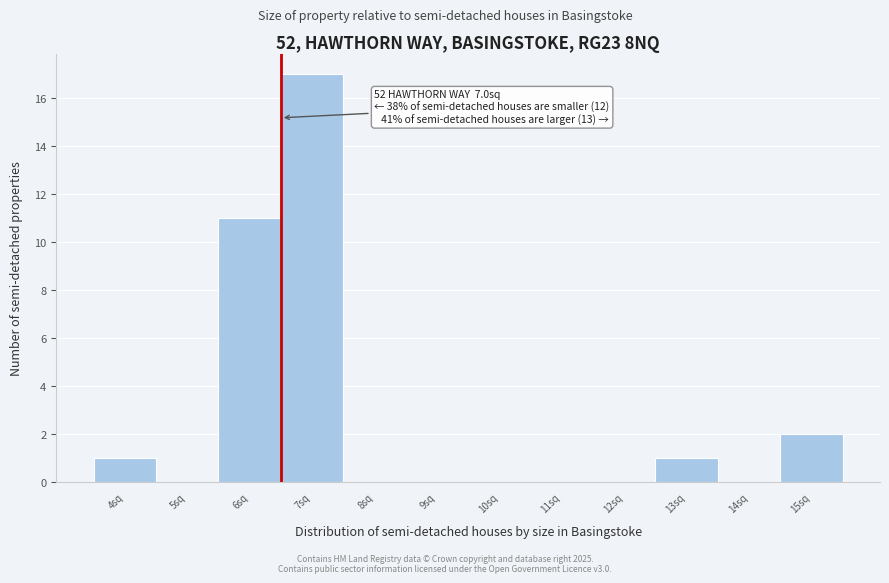

Reading left to right, list all the values displayed in this chart.

4sq=1	5sq=0	6sq=11	7sq=17	8sq=0	9sq=0	10sq=0	11sq=0	12sq=0	13sq=1	14sq=0	15sq=2